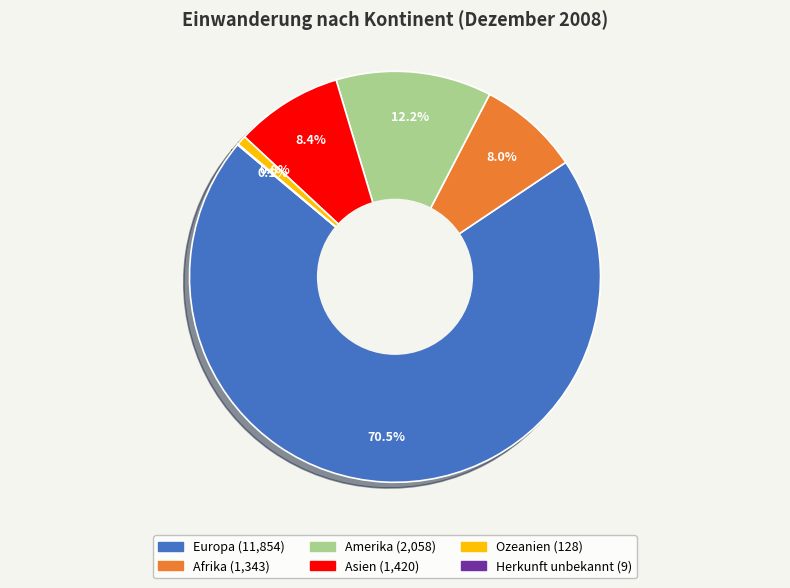

Which slice is the largest?

Europa